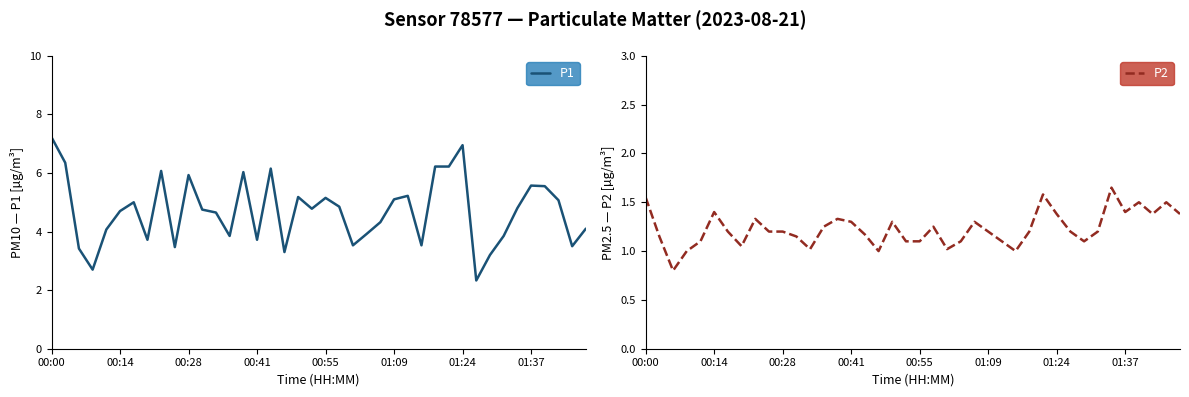

True or false: P1 has a value of 3.7 at 00:41.

True